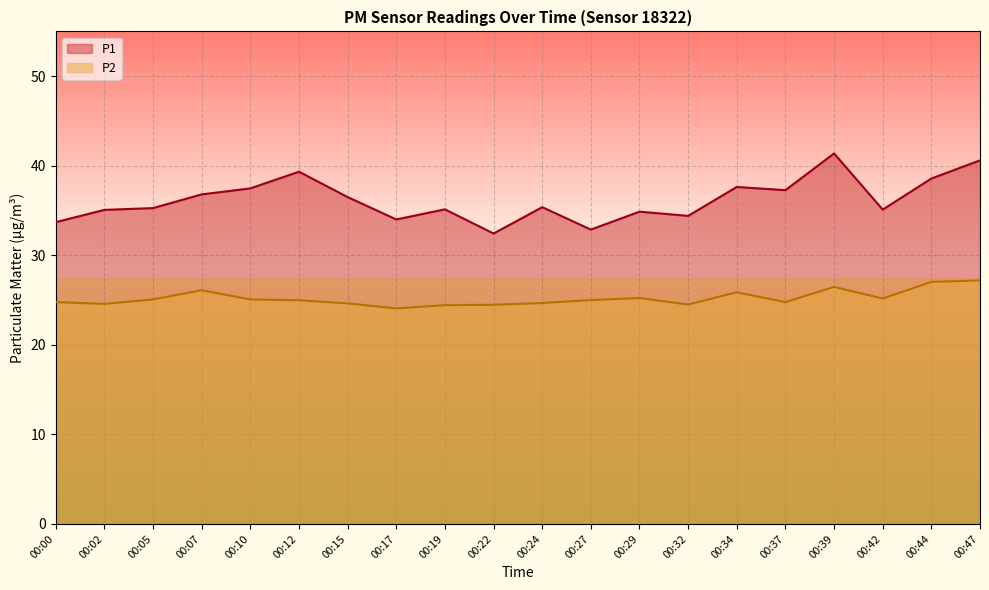

How many data points in P1 are less than 35?

6